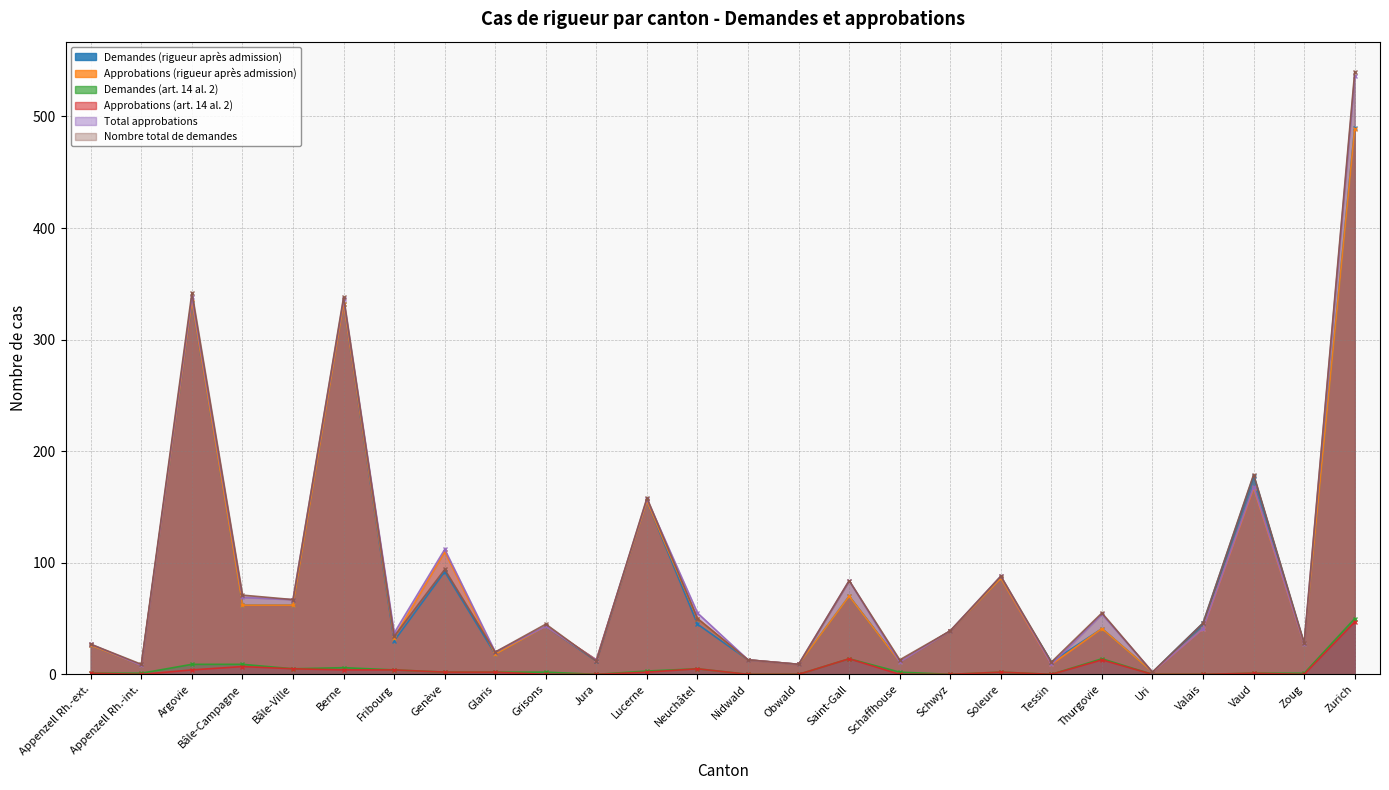

What is the value of the Nombre total de demandes point at the 21st from the left?

55